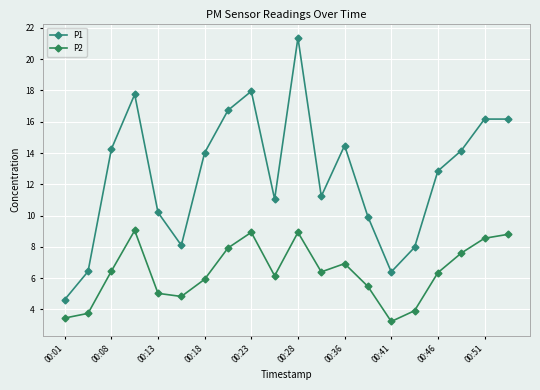

At how many categories does at least one series exceed 5?

19